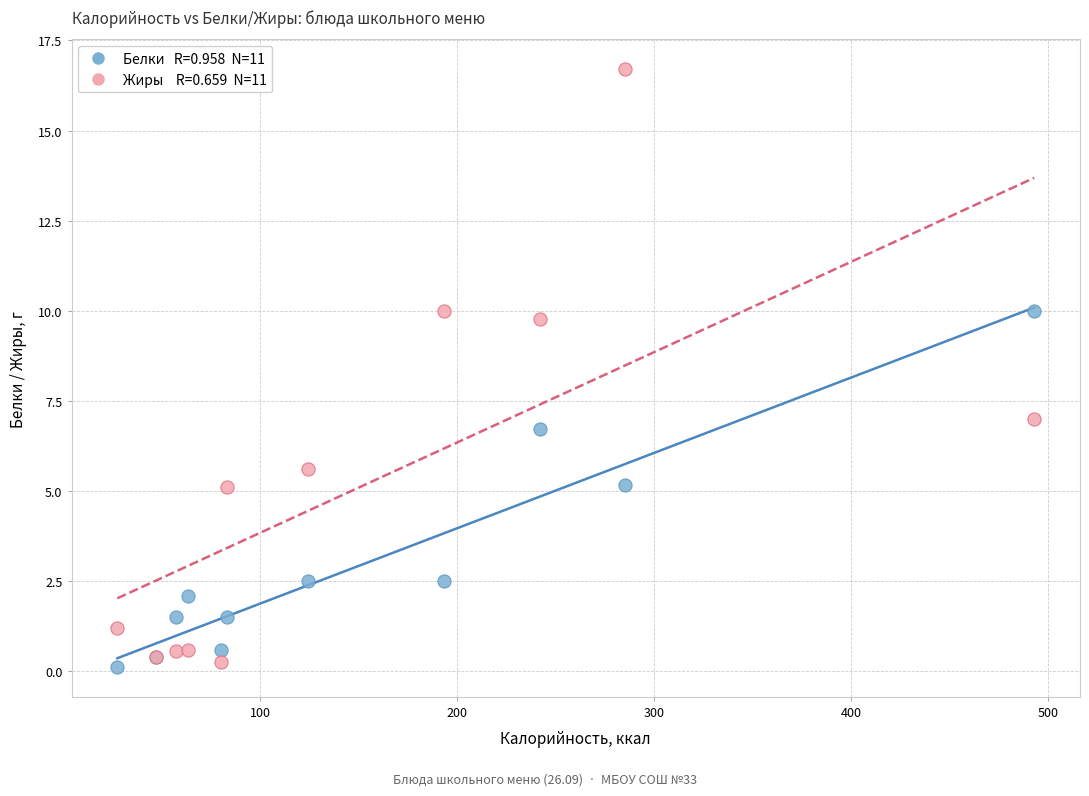

Across all series, what Y value is closest to 8?

7.0